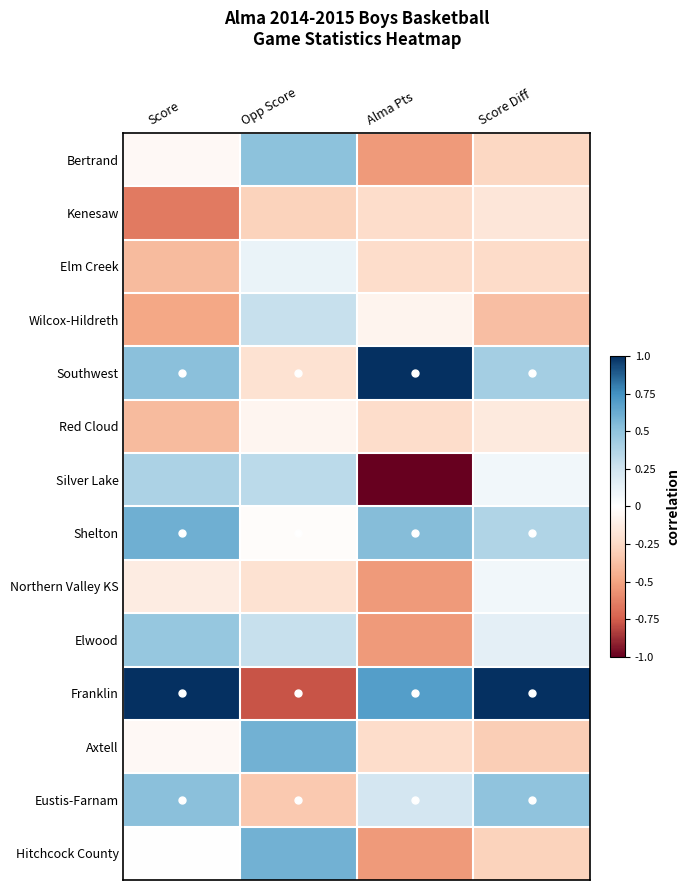

Reading right to left, list all the values displayed in this chart.

Bertrand: Score Diff=-0.3	Alma Pts=-0.5	Opp Score=0.5	Score=-0.0
Kenesaw: Score Diff=-0.2	Alma Pts=-0.2	Opp Score=-0.3	Score=-0.7
Elm Creek: Score Diff=-0.2	Alma Pts=-0.2	Opp Score=0.1	Score=-0.4
Wilcox-Hildreth: Score Diff=-0.4	Alma Pts=-0.1	Opp Score=0.3	Score=-0.5
Southwest: Score Diff=0.4	Alma Pts=1.0	Opp Score=-0.2	Score=0.5
Red Cloud: Score Diff=-0.1	Alma Pts=-0.2	Opp Score=-0.1	Score=-0.4
Silver Lake: Score Diff=0.1	Alma Pts=-1.0	Opp Score=0.3	Score=0.4
Shelton: Score Diff=0.4	Alma Pts=0.5	Opp Score=-0.0	Score=0.6
Northern Valley KS: Score Diff=0.1	Alma Pts=-0.5	Opp Score=-0.2	Score=-0.1
Elwood: Score Diff=0.1	Alma Pts=-0.5	Opp Score=0.3	Score=0.5
Franklin: Score Diff=1.0	Alma Pts=0.7	Opp Score=-0.8	Score=1.0
Axtell: Score Diff=-0.3	Alma Pts=-0.2	Opp Score=0.6	Score=-0.0
Eustis-Farnam: Score Diff=0.5	Alma Pts=0.2	Opp Score=-0.3	Score=0.5
Hitchcock County: Score Diff=-0.3	Alma Pts=-0.5	Opp Score=0.6	Score=0.0